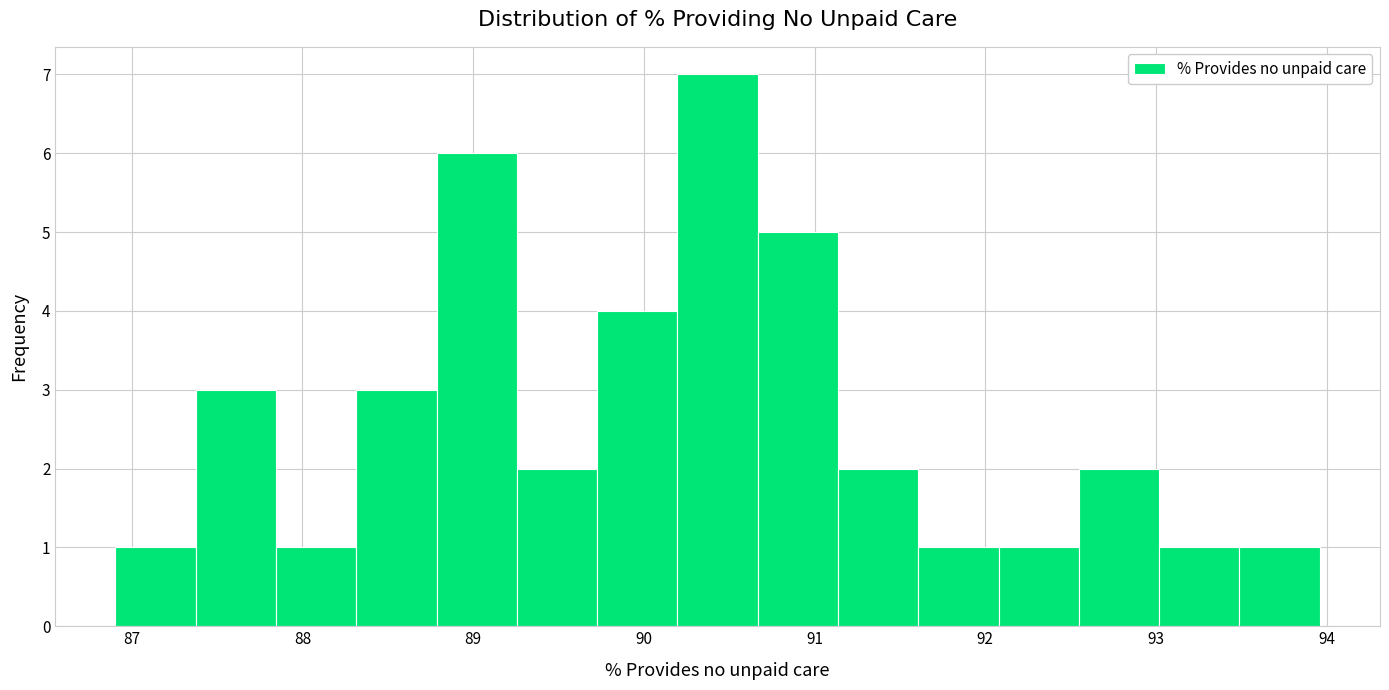

Over which range of the x-axis is the bar tallest?

90.2 to 90.7